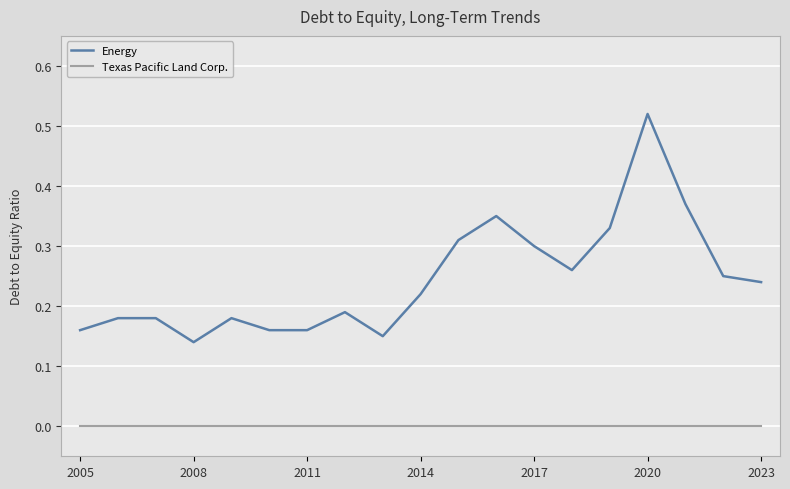

Which series has the largest total across all categories?

Energy